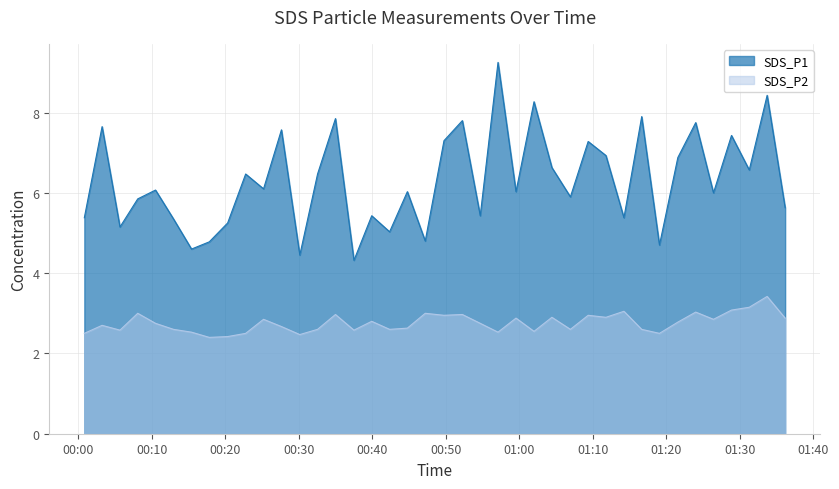

Reading left to right, extract all data points from this chart.

SDS_P1: 5.4	7.7	5.2	5.8	6.1	5.3	4.6	4.8	5.2	6.5	6.1	7.6	4.5	6.5	7.8	4.3	5.4	5.0	6.0	4.8	7.3	7.8	5.4	9.2	6.0	8.3	6.6	5.9	7.3	6.9	5.4	7.9	4.7	6.9	7.8	6.0	7.4	6.6	8.4	5.6
SDS_P2: 2.5	2.7	2.6	3.0	2.8	2.6	2.5	2.4	2.4	2.5	2.9	2.7	2.5	2.6	3.0	2.6	2.8	2.6	2.6	3.0	3.0	3.0	2.8	2.5	2.9	2.5	2.9	2.6	3.0	2.9	3.0	2.6	2.5	2.8	3.0	2.9	3.1	3.1	3.4	2.9